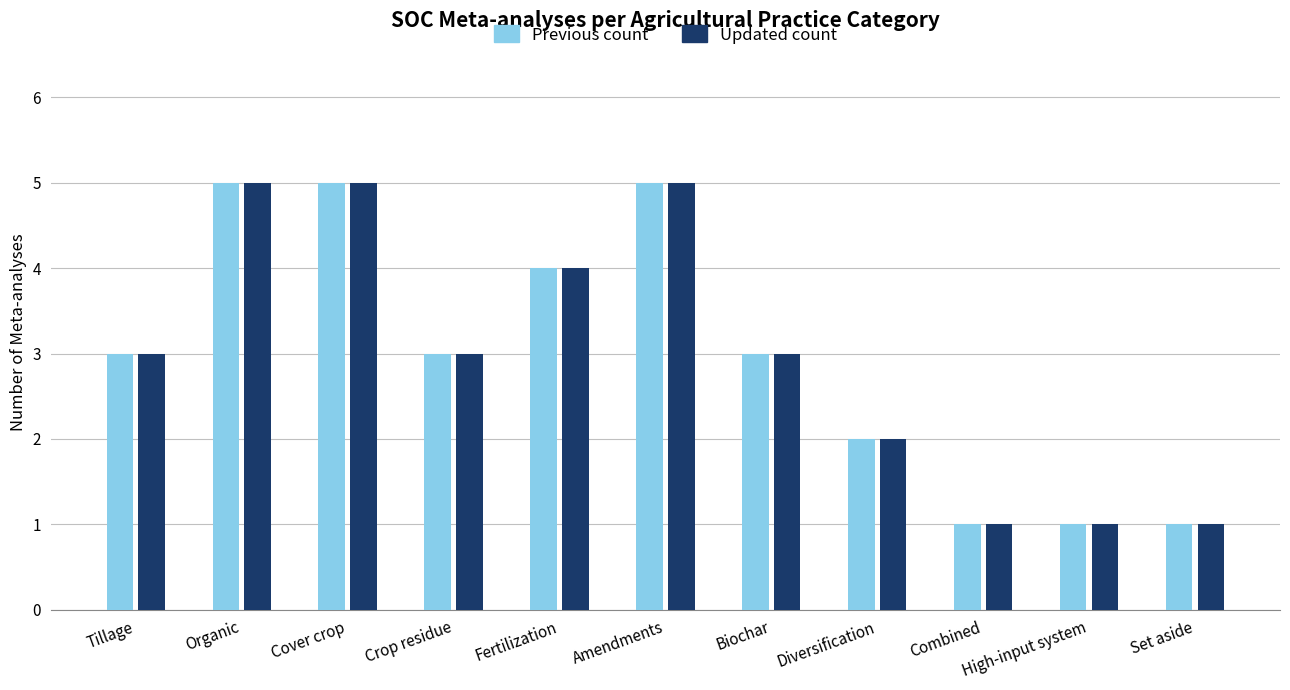

What is the total value across all series at Amendments?

10